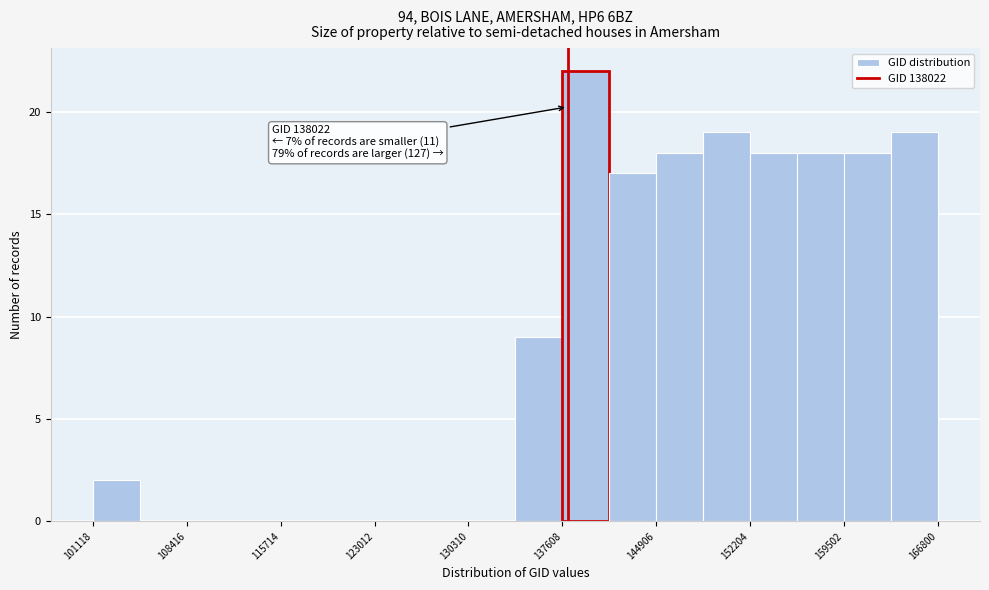

Read against the x-axis, roughly where is the centre of the tallest bar?

139000